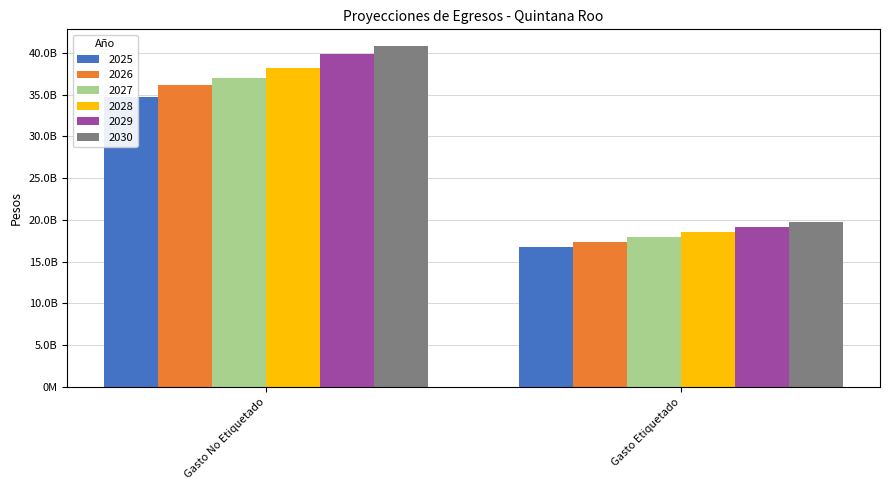

How many bars are there in each group?

6